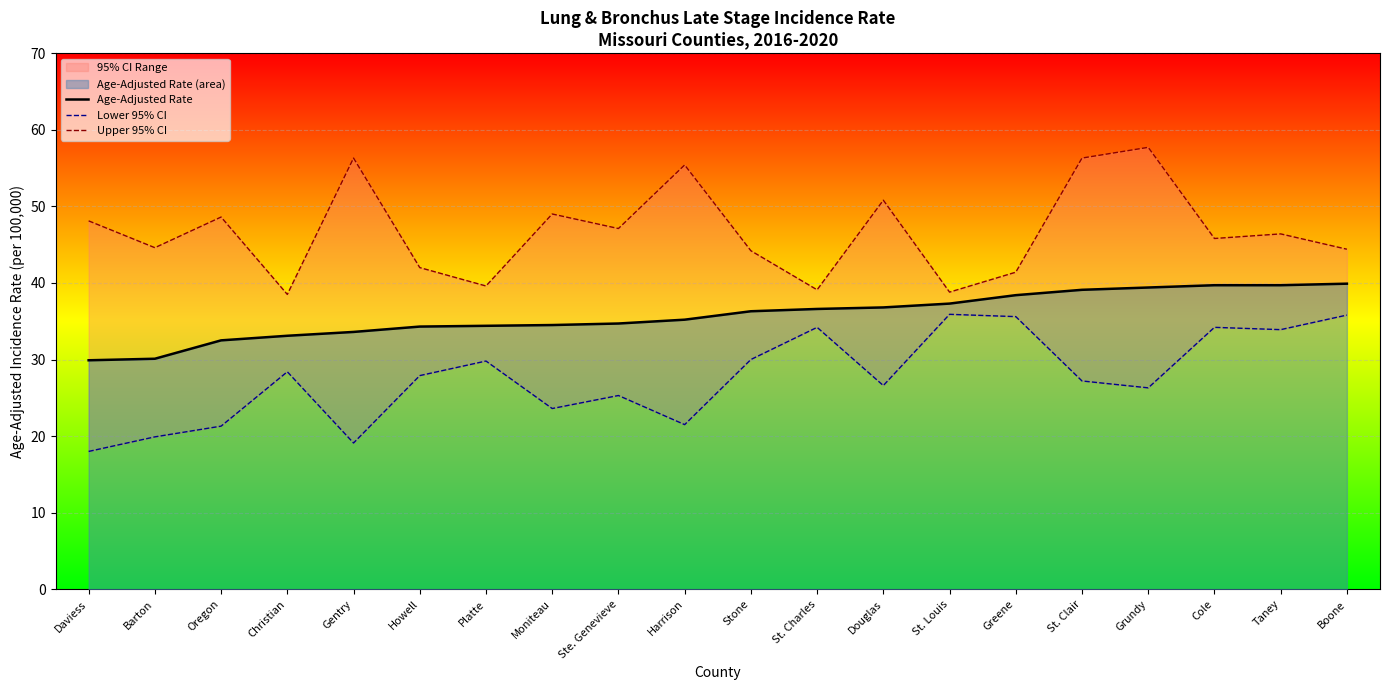

Between Greene and Christian, which is larger?

Greene